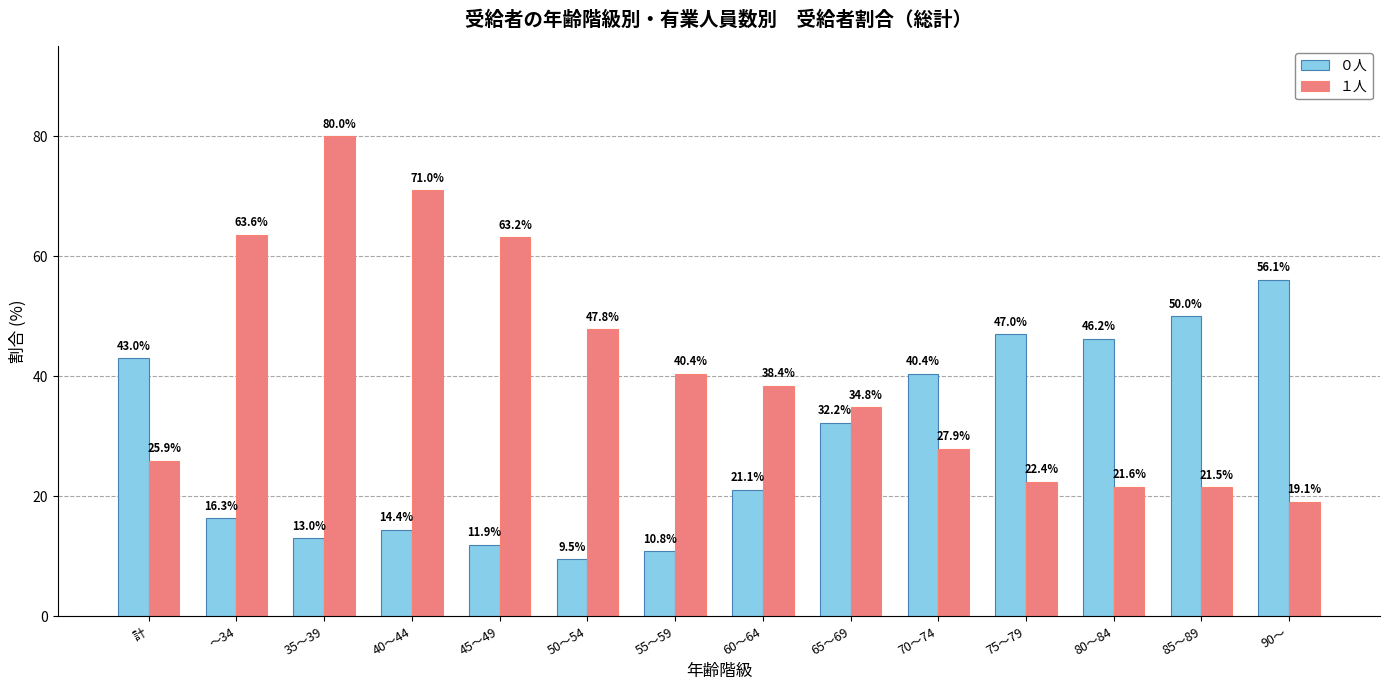

Which series has the largest total across all categories?

１人